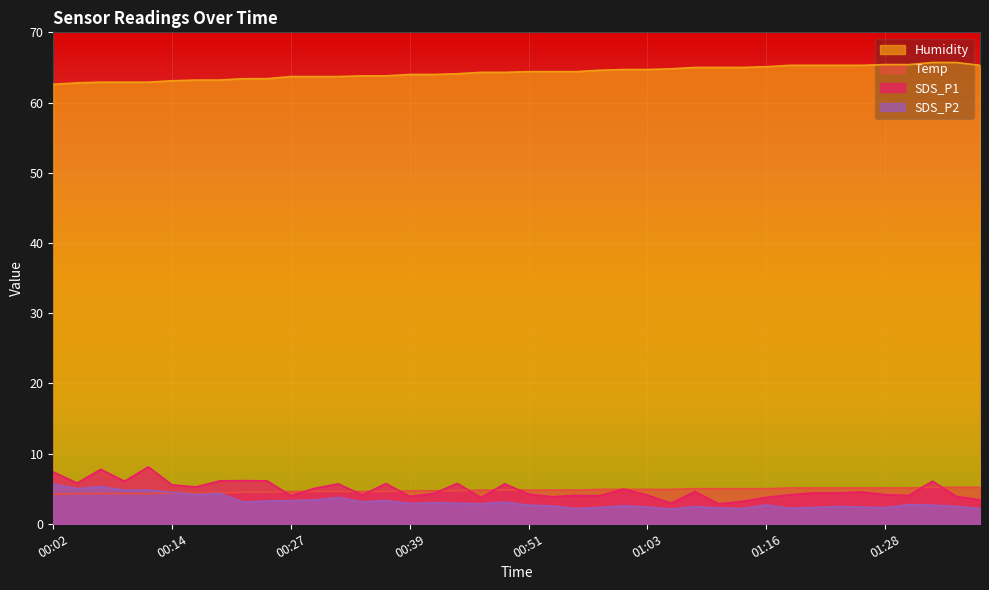

What are all the series names shown in the legend?

Humidity, Temp, SDS_P1, SDS_P2